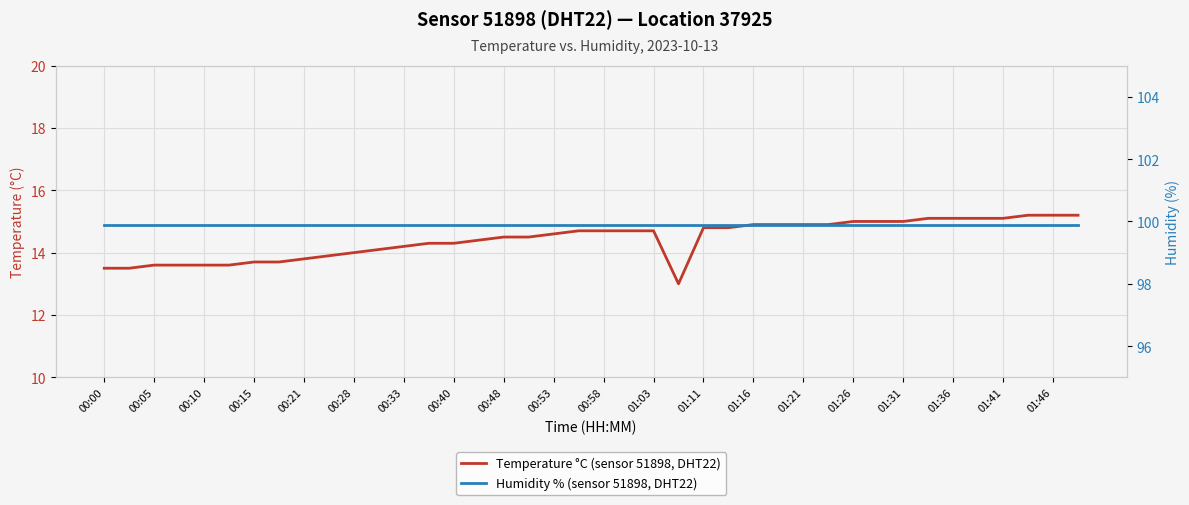

At 01:03, list the series in order from largest to smallest.

Humidity % (sensor 51898, DHT22), Temperature °C (sensor 51898, DHT22)